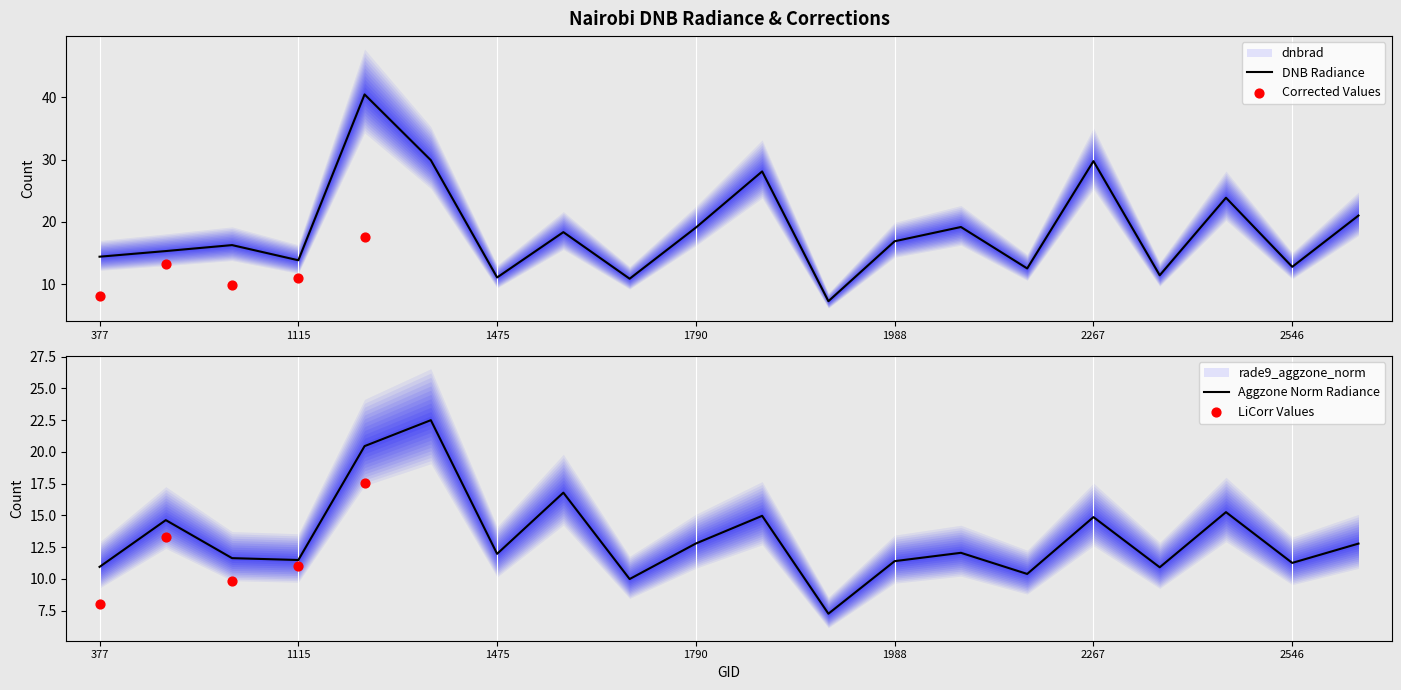

Which series reaches the minimum Y coordinate?

dnbrad